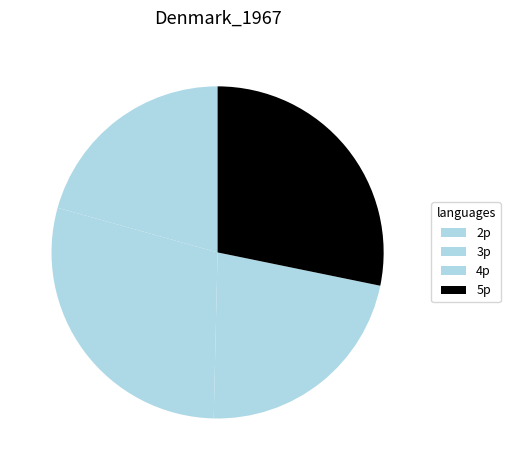

To the nearest percent, what portion does 2p represent?

23%